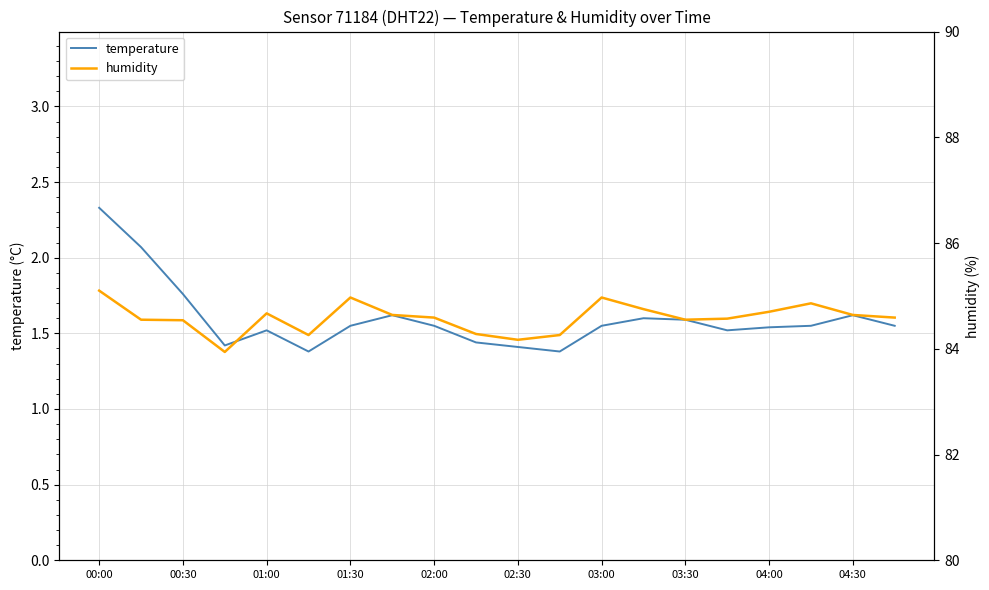

What is the highest value of the temperature series?

2.3